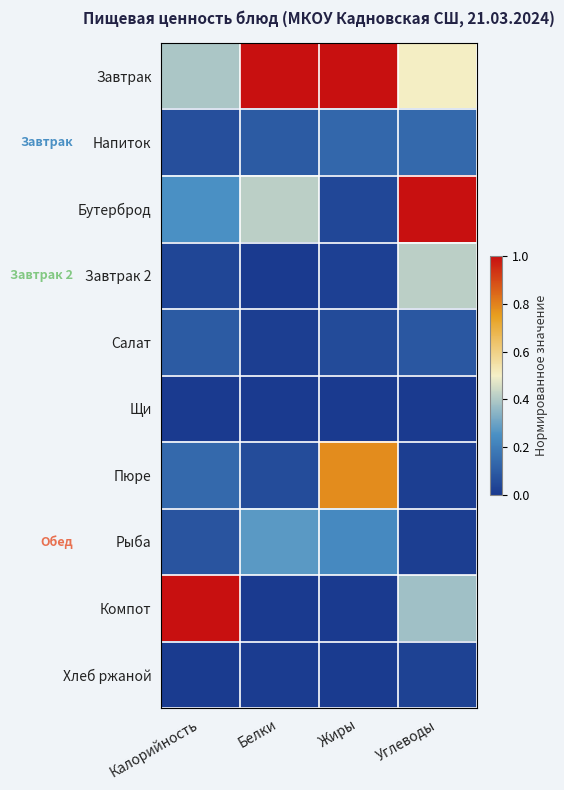

At which category does the chart reach its minimum across all series?

Калорийность